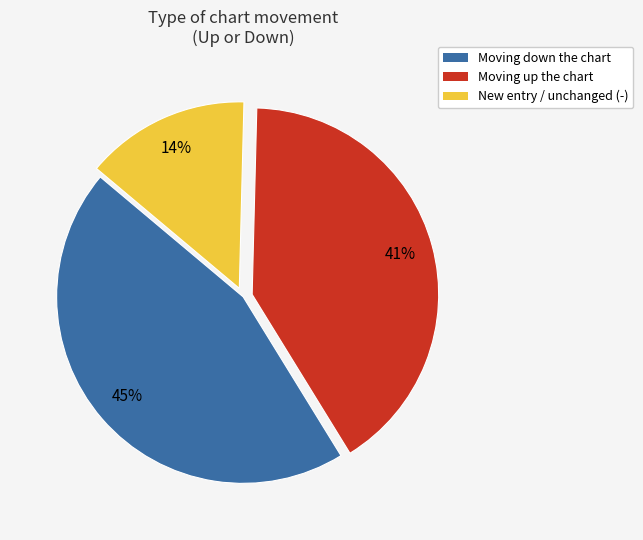

Does any single category account for the majority?

No